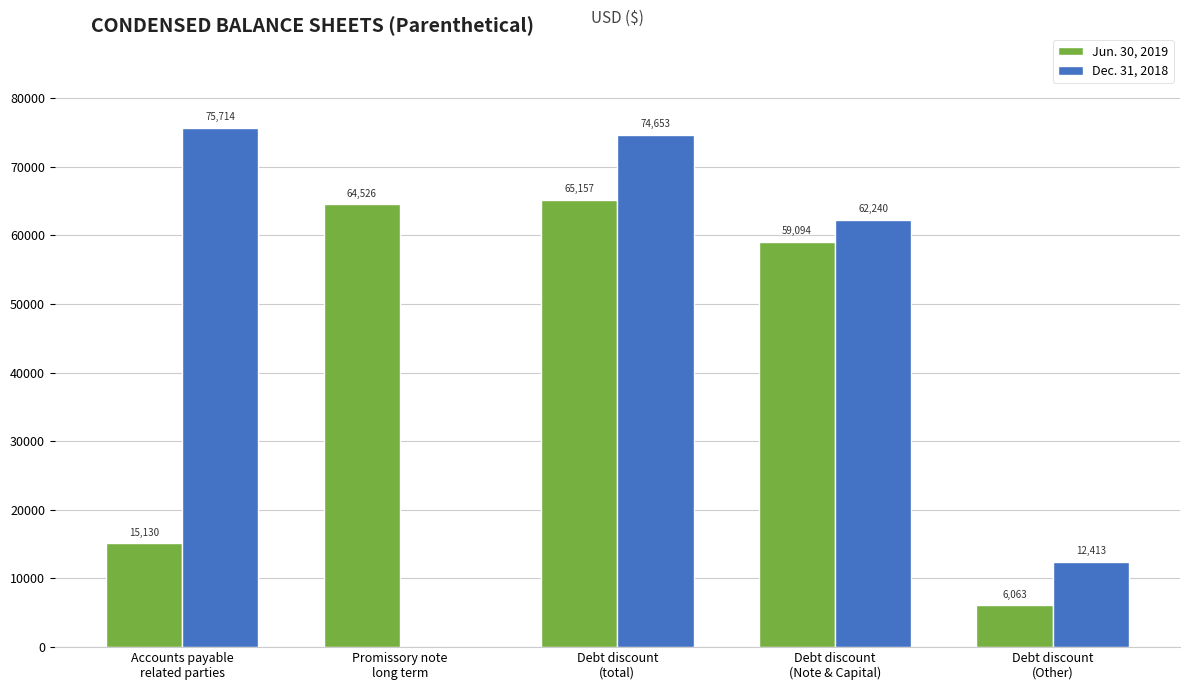

What is the sum of all Jun. 30, 2019 values?

209970